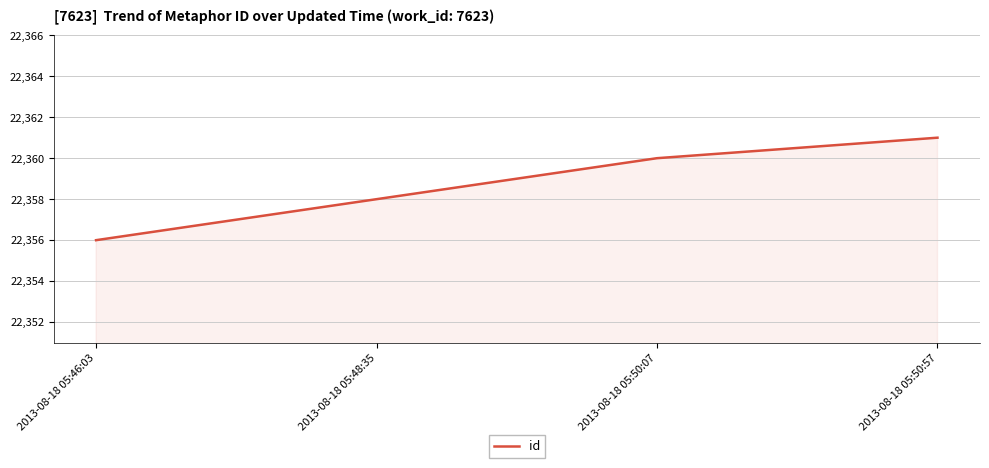

Reading right to left, what are all the values shown in this chart?

2013-08-18 05:50:57=22361	2013-08-18 05:50:07=22360	2013-08-18 05:48:35=22358	2013-08-18 05:46:03=22356